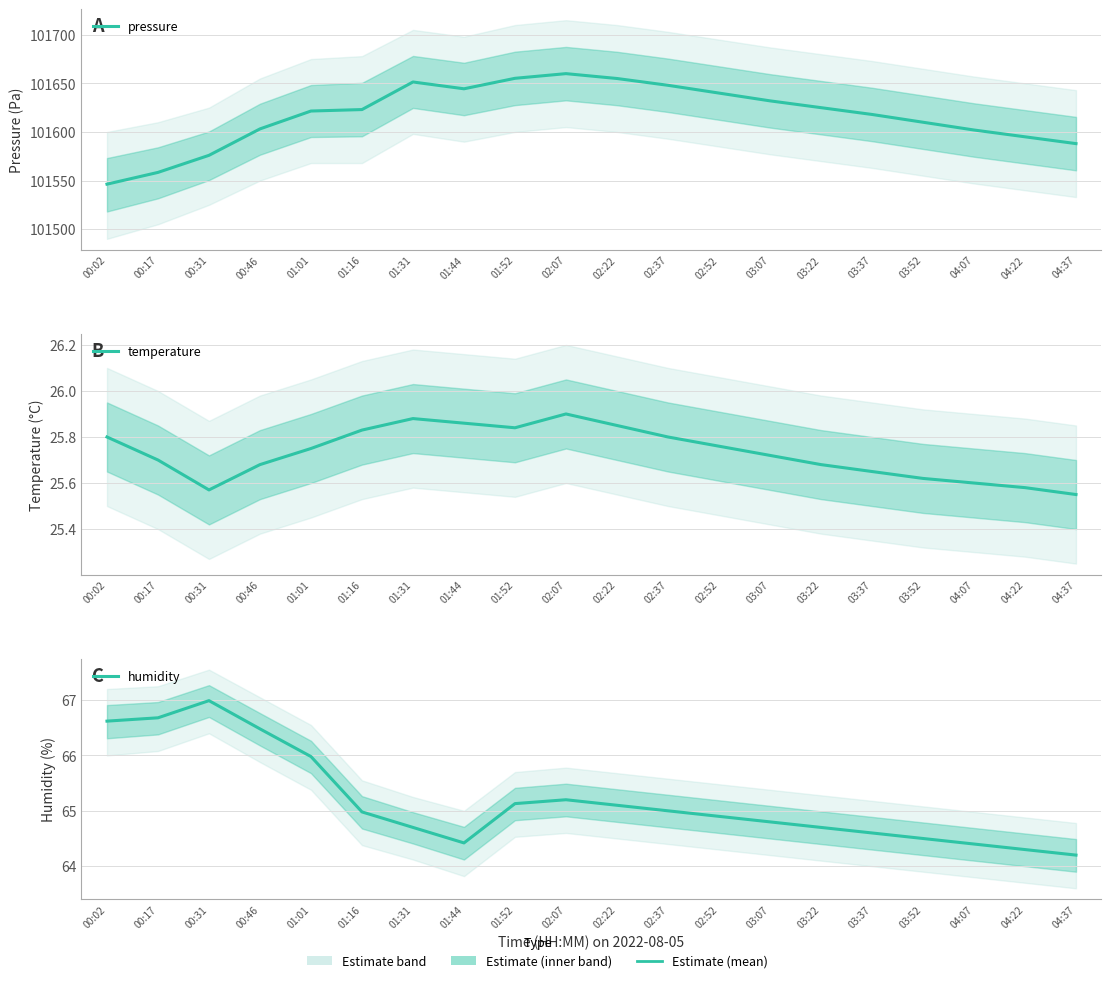

Which series has the largest total across all categories?

pressure